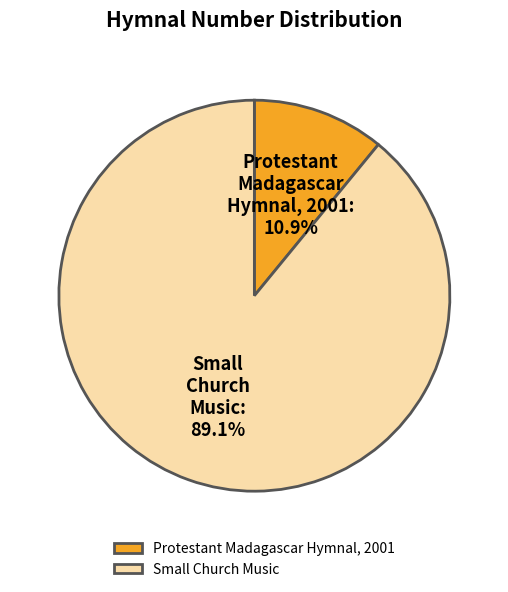

How many segments does this pie chart have?

2